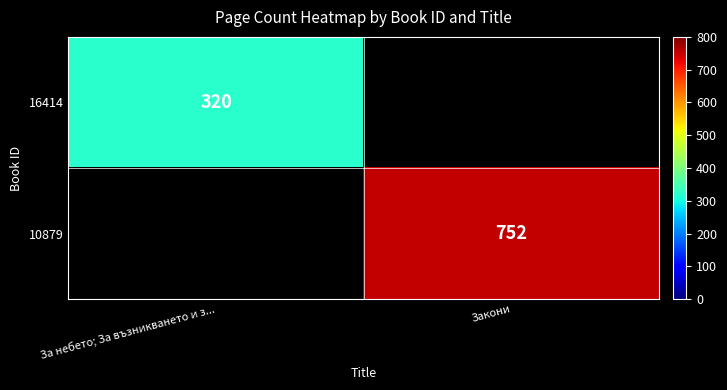

True or false: 16414 has a value of 132 at За небето; За възникването и з....

False